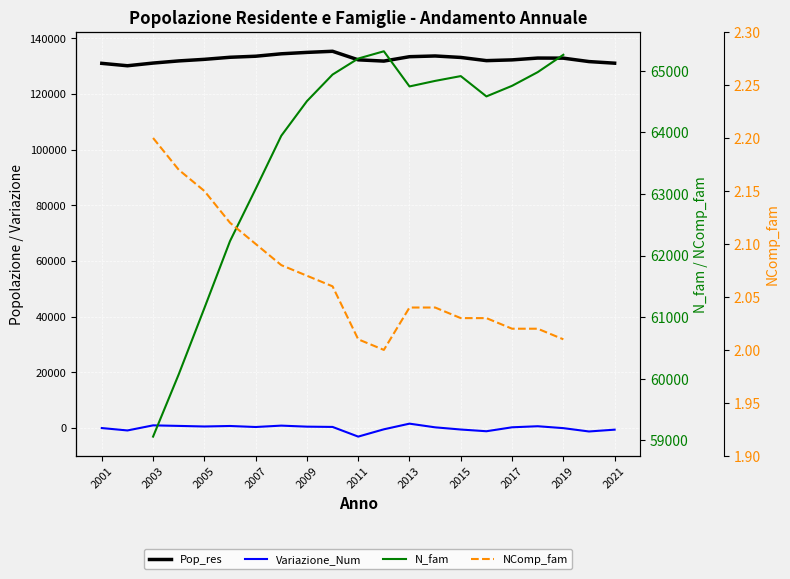

Does the chart display data point markers on the line(s)?

No